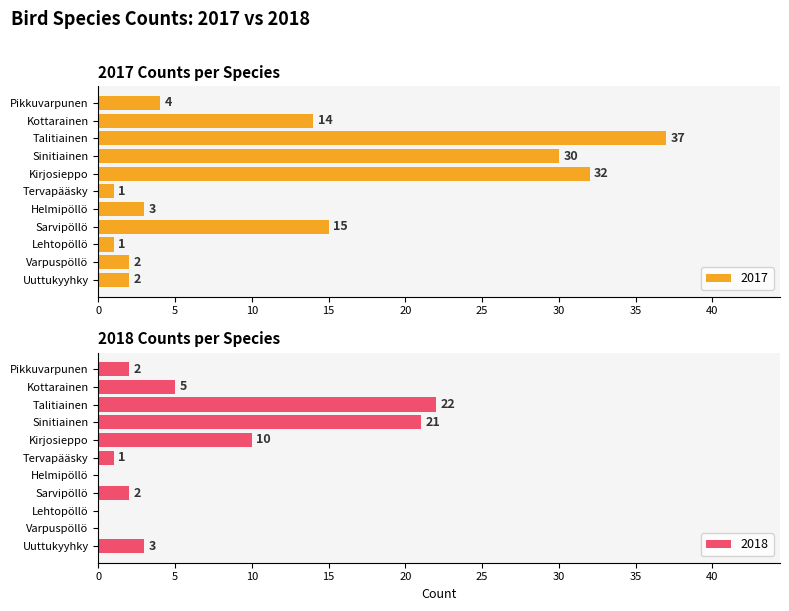

What are all the series names shown in the legend?

2017, 2018